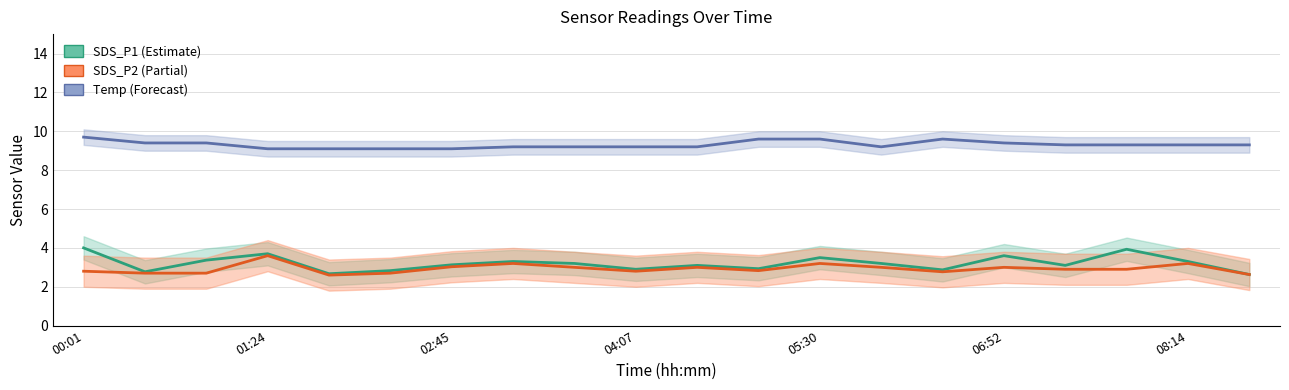

What is the lowest value of the Temp series?

9.1